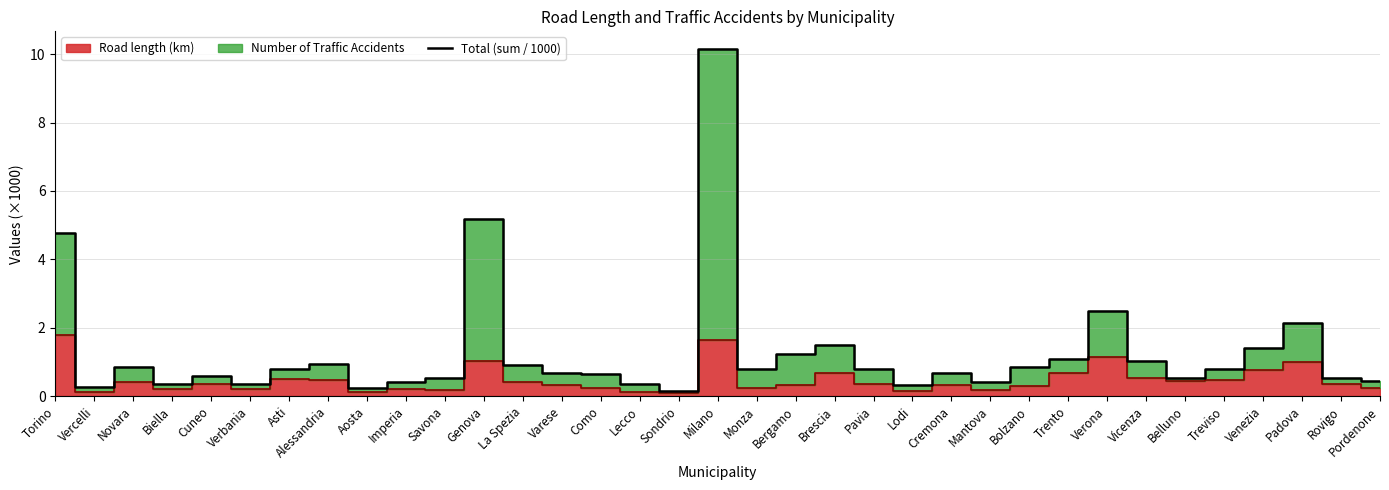

What is the greatest value displayed?

10.2